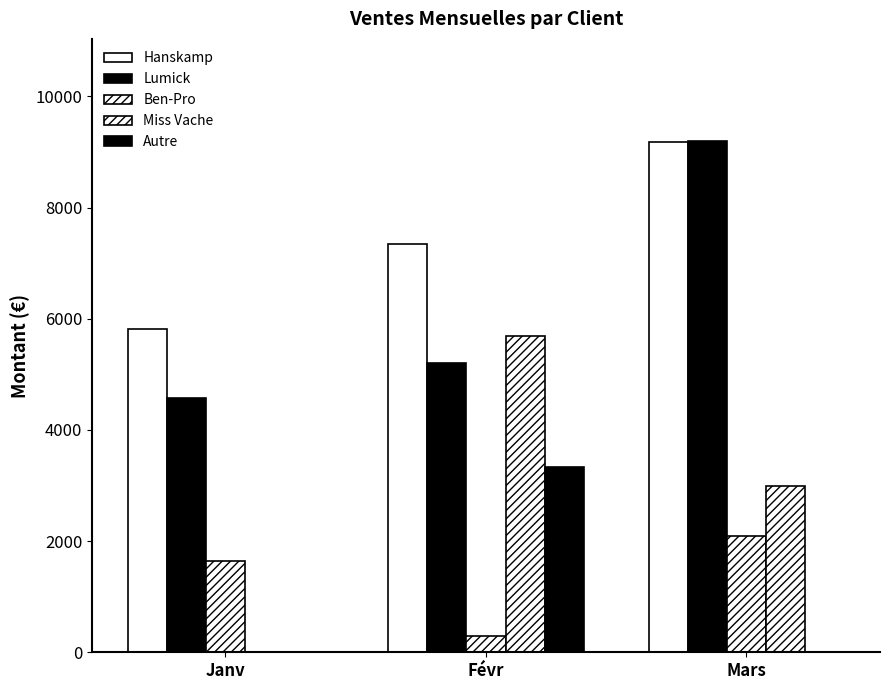

How many groups of bars are there?

3